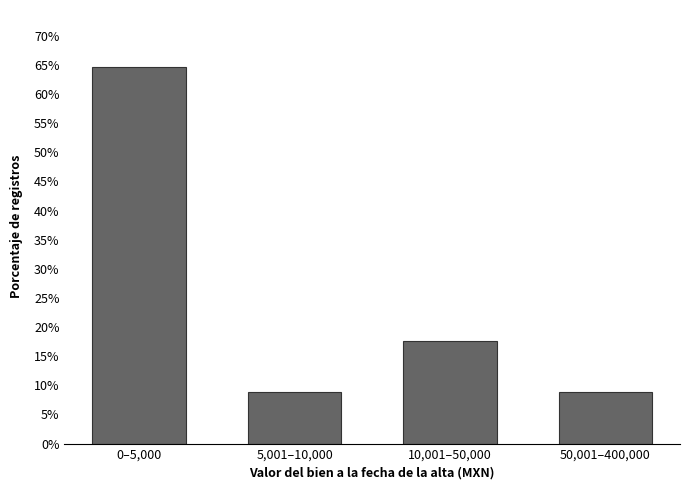

Reading left to right, what are all the values shown in this chart?

0–5,000=64.7	5,001–10,000=8.8	10,001–50,000=17.6	50,001–400,000=8.8